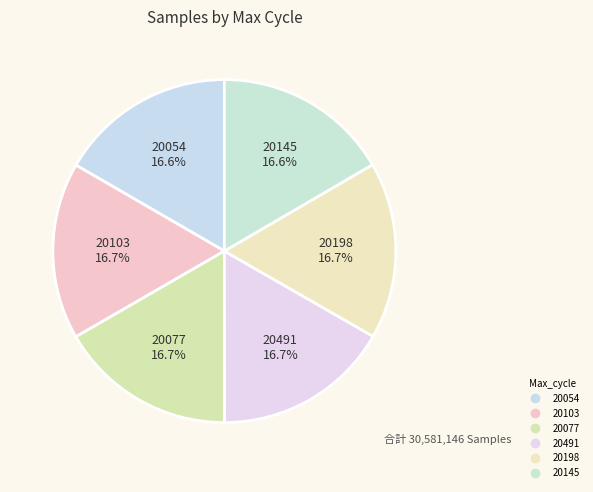

How many slices are in this pie chart?

6